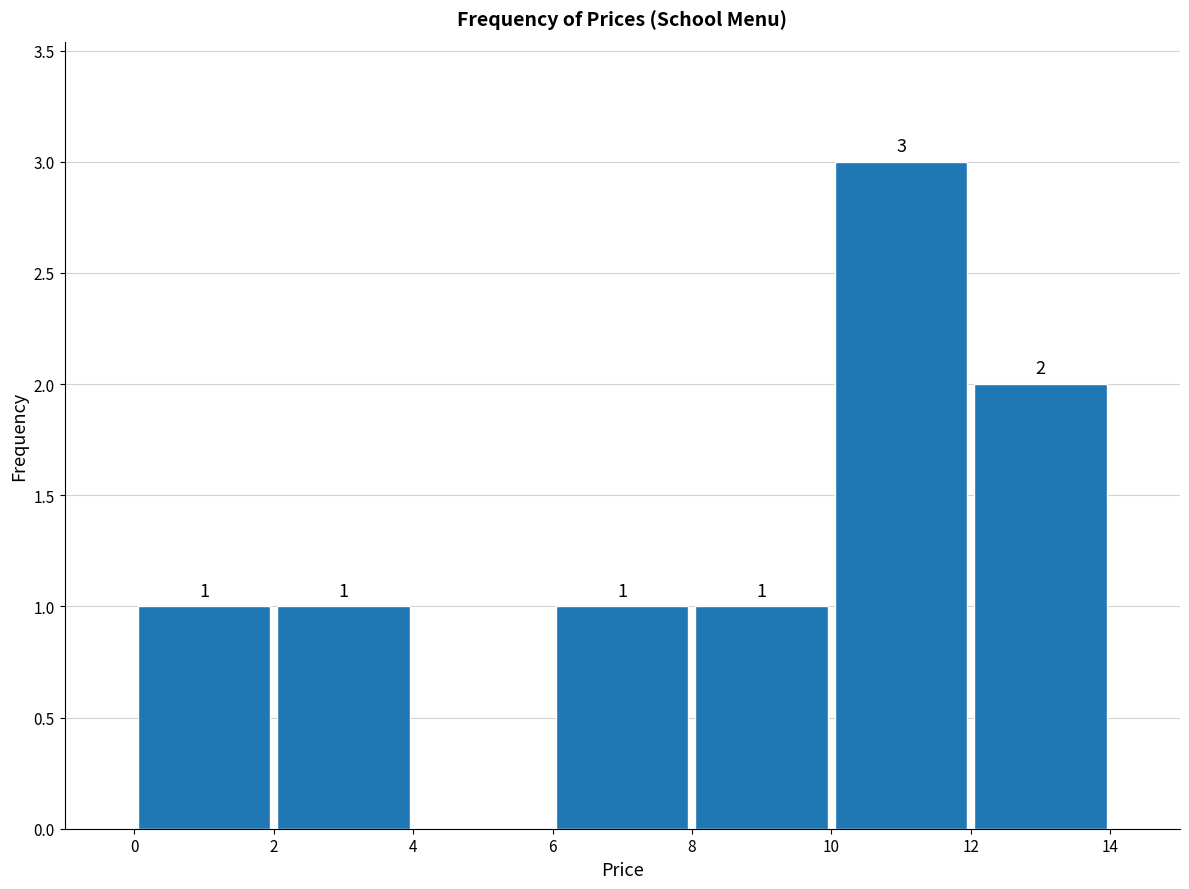

Which range on the x-axis has the tallest bar?

10 to 12